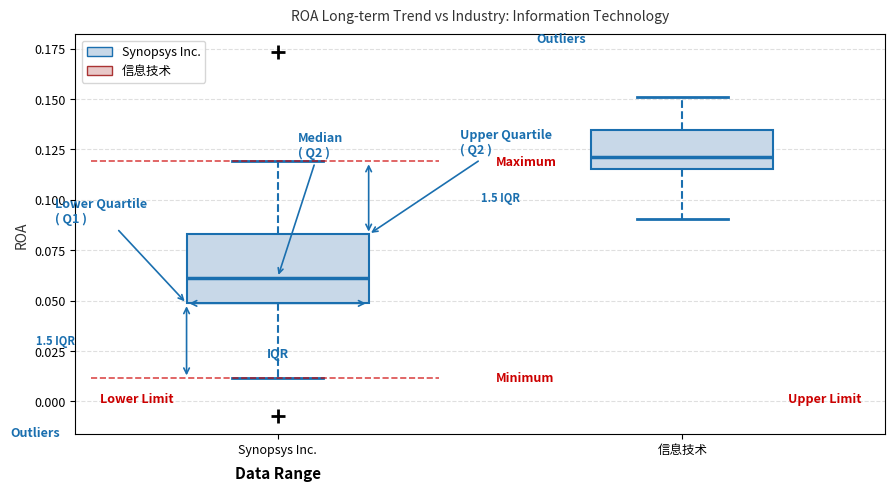

Reading left to right, transcribe this box plot: for each box, give where its median line is, the range the box spans, and where its two whiskers end, as read against the y-axis. The values are not printed on the chart, so give them approximately, as read against the axis.

Synopsys Inc.: median 0.060, box 0.050 to 0.085, whiskers 0.010 to 0.120
信息技术: median 0.120, box 0.115 to 0.135, whiskers 0.090 to 0.150